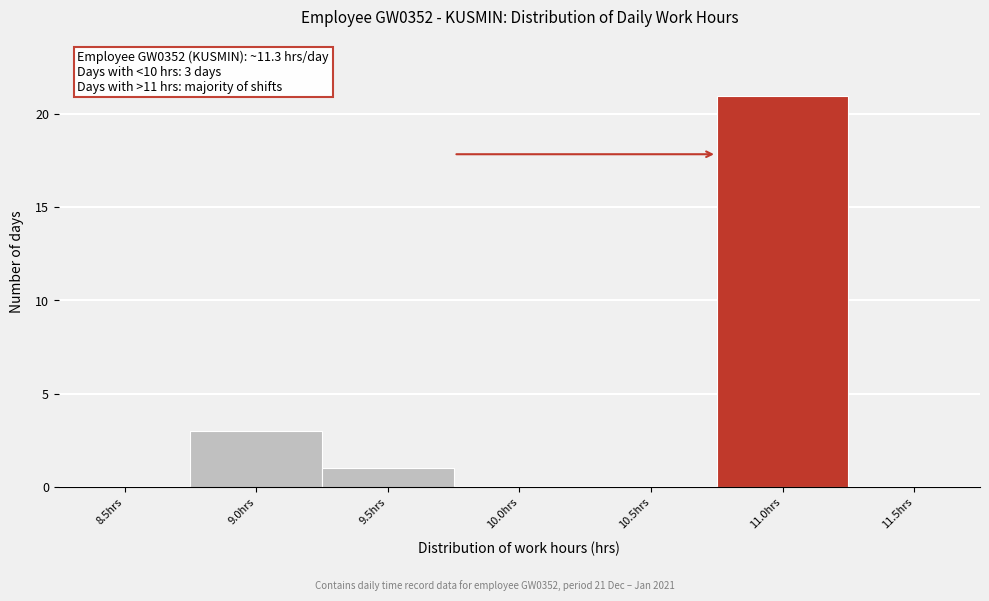

Reading right to left, extract all data points from this chart.

11.5hrs=0	11.0hrs=21	10.5hrs=0	10.0hrs=0	9.5hrs=1	9.0hrs=3	8.5hrs=0